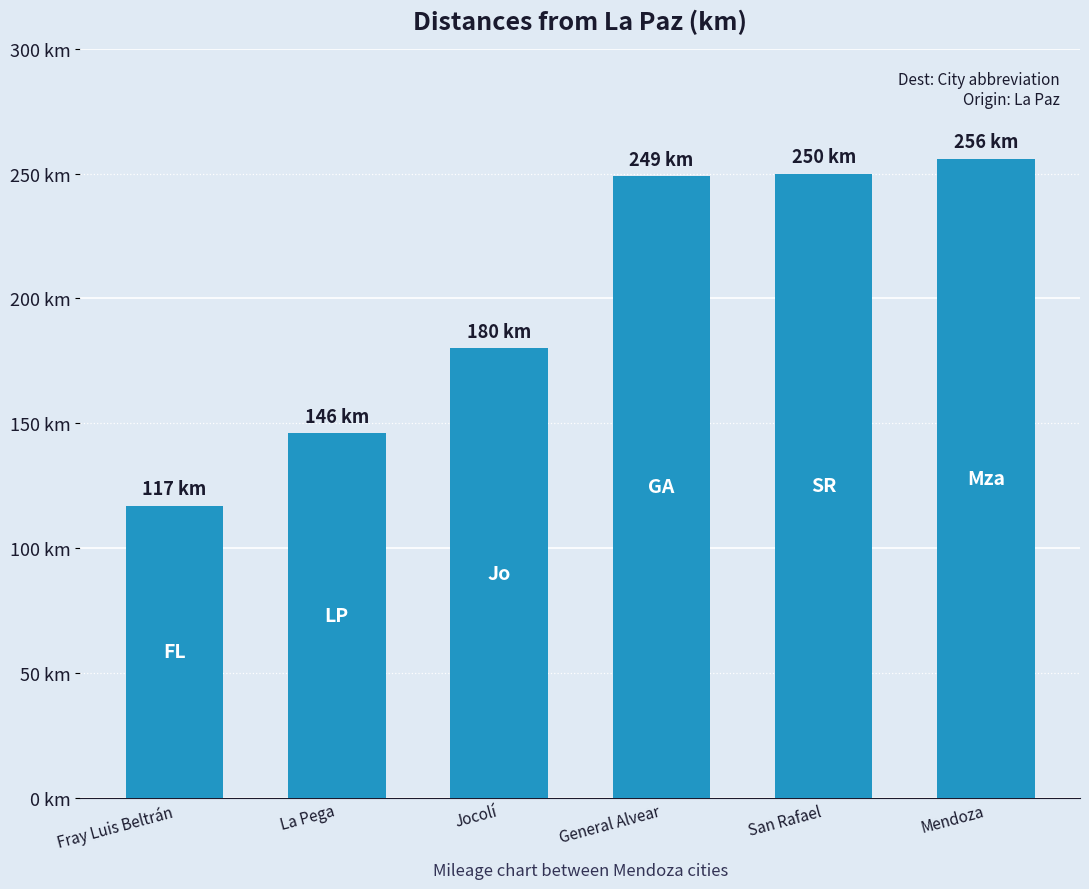

Which label corresponds to the largest value in the chart?

Mendoza